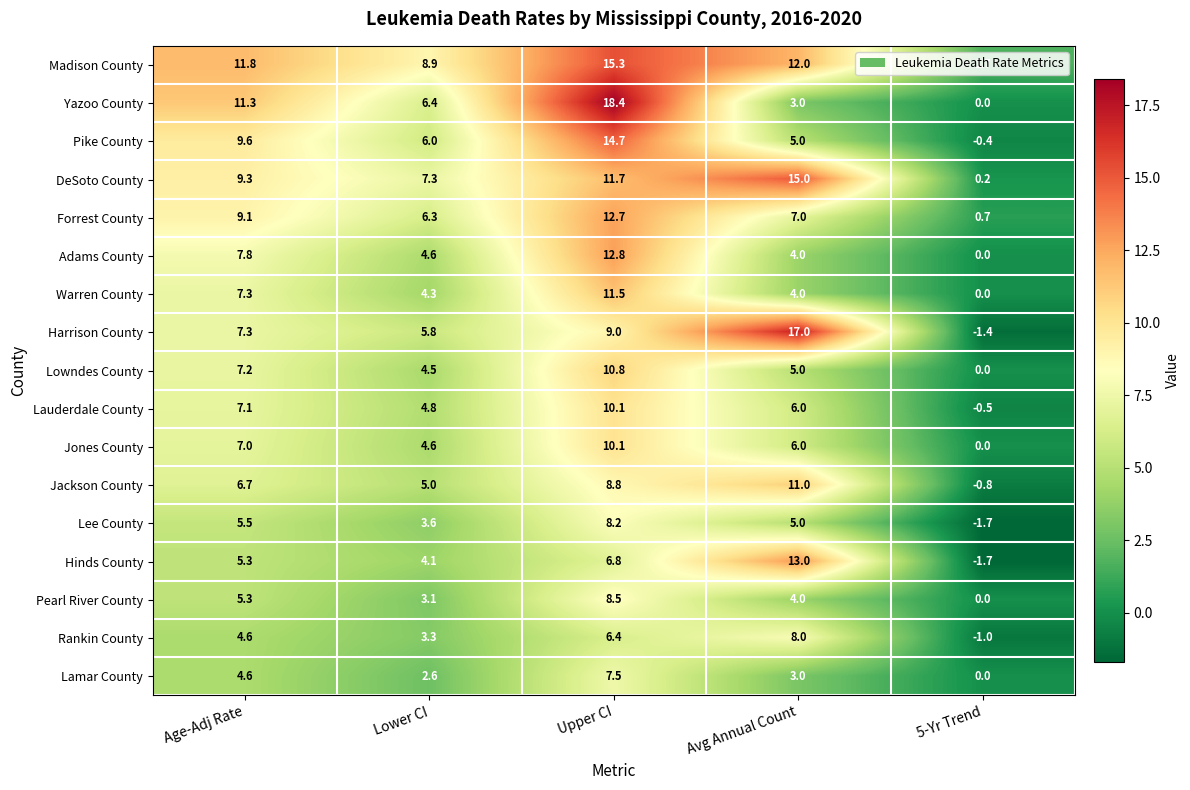

What is the spread (max minus min) of values at 5-Yr Trend?

3.4